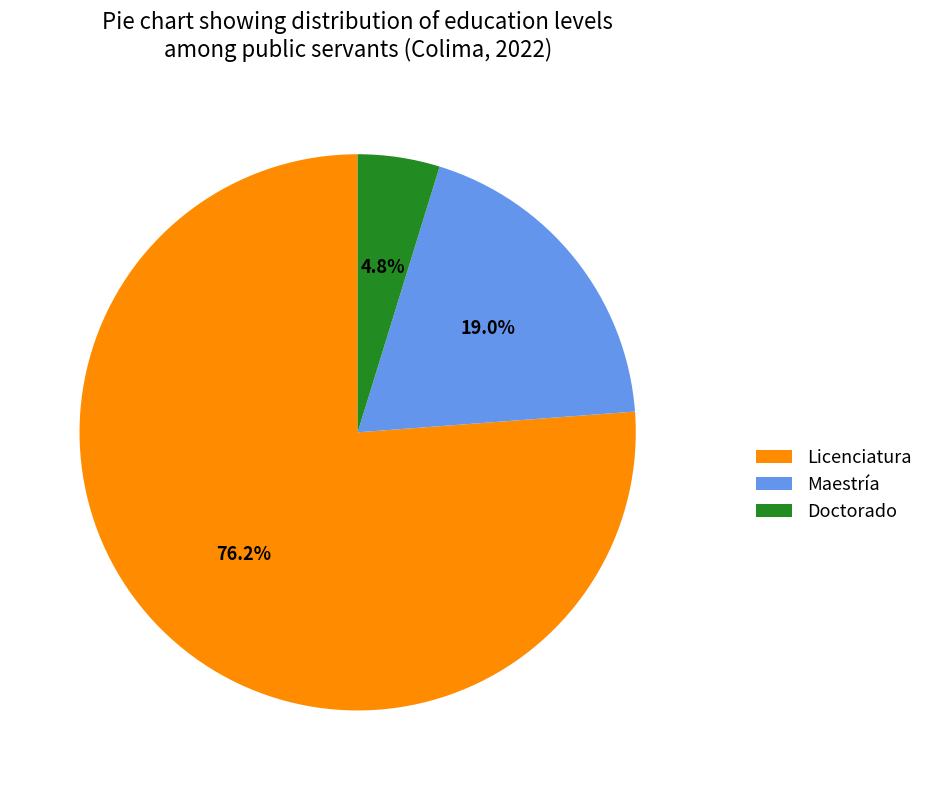

Approximately how many times larger is the value at Doctorado compared to Licenciatura?

0.1